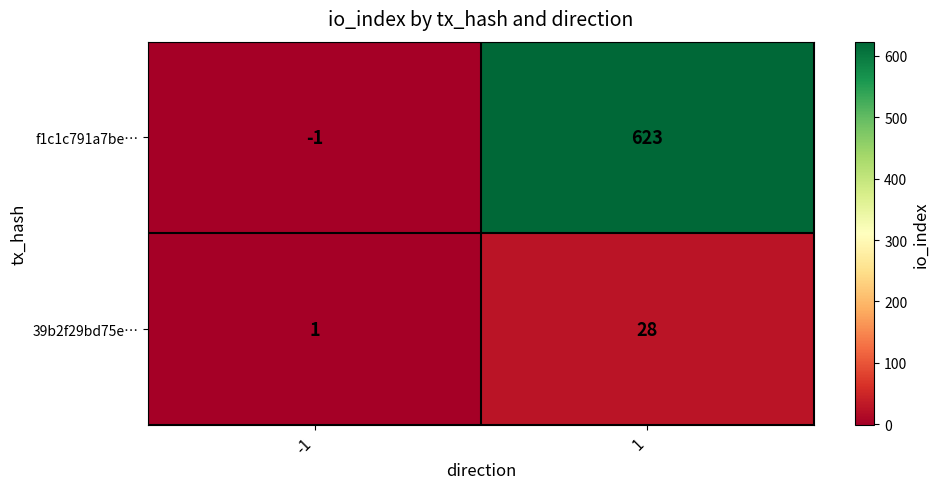

True or false: 39b2f29bd75e… has a value of 28 at 1.

True